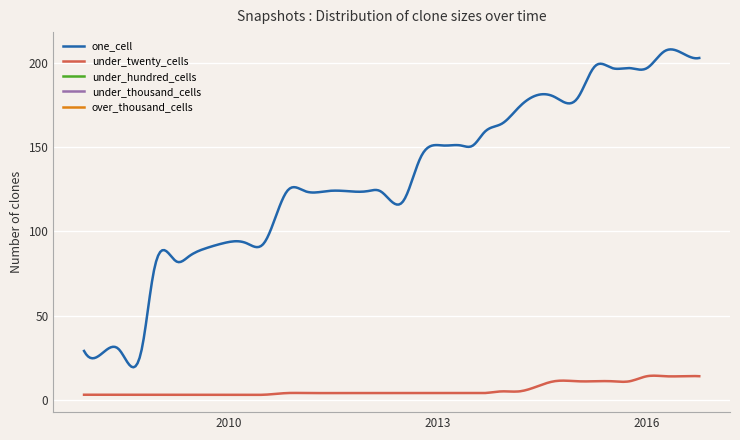

Which series has the largest range (max minus min)?

one_cell